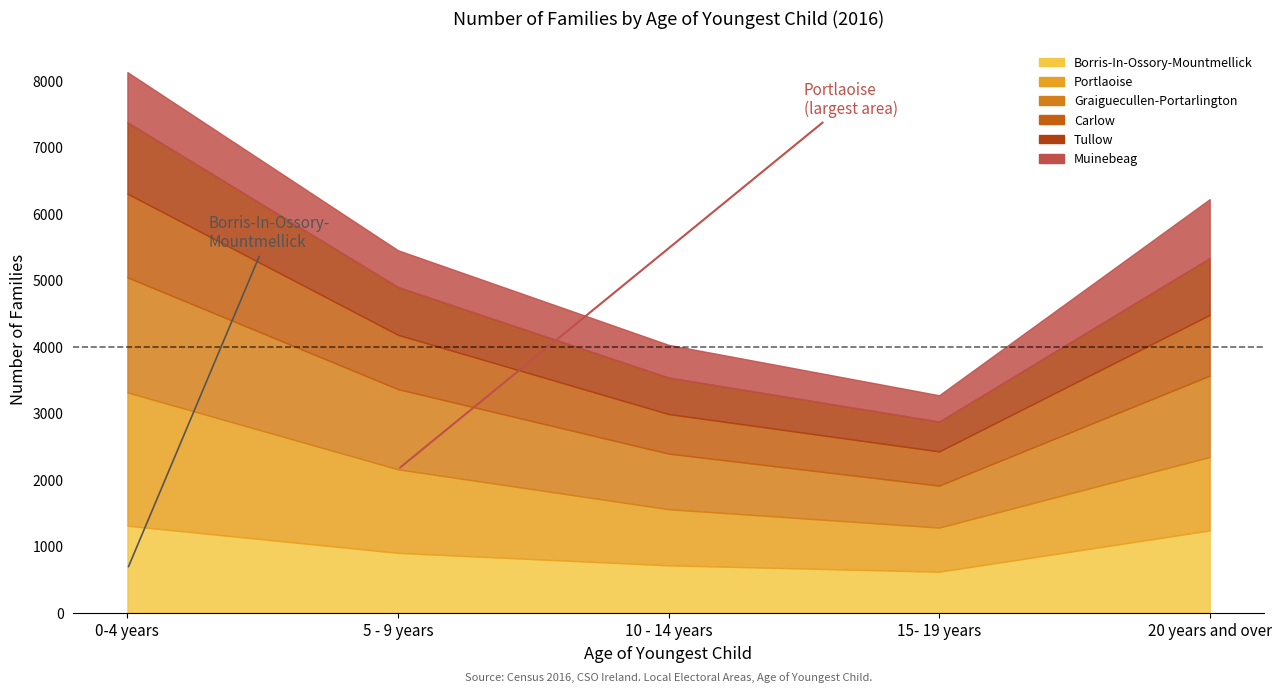

What is the value of the Graiguecullen-Portarlington point at the 1st from the left?

1730